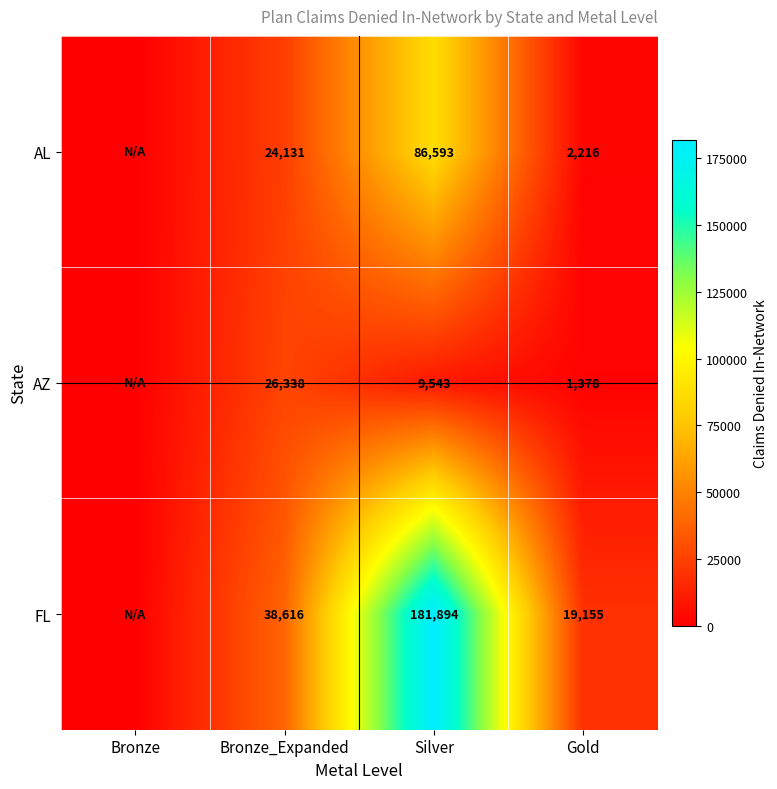

Is the value of AL at Gold greater than the value of AZ at Silver?

No